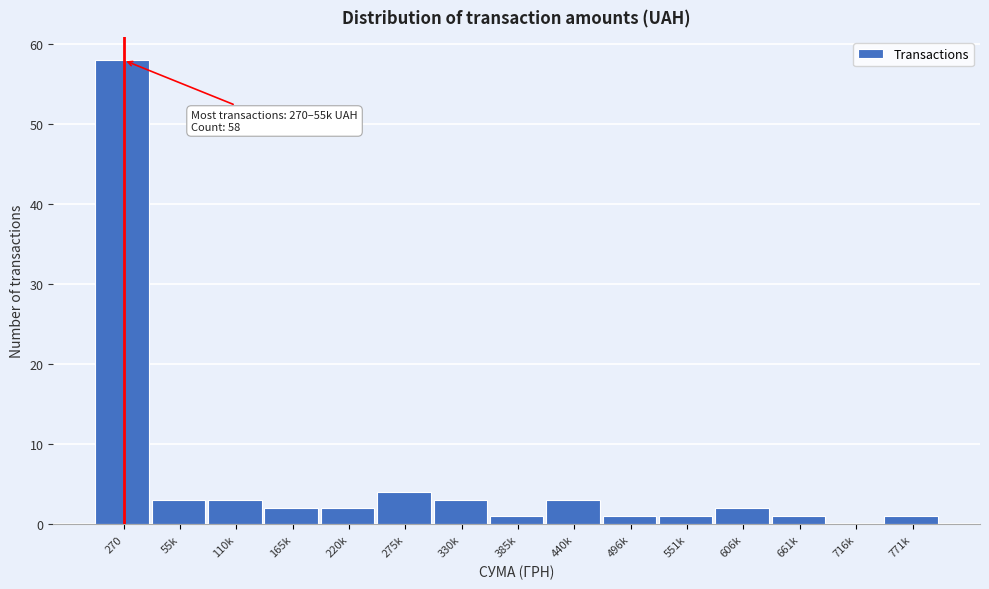

Reading left to right, transcribe all the data shown in this chart.

270=58	55k=3	110k=3	165k=2	220k=2	275k=4	330k=3	385k=1	440k=3	496k=1	551k=1	606k=2	661k=1	716k=0	771k=1